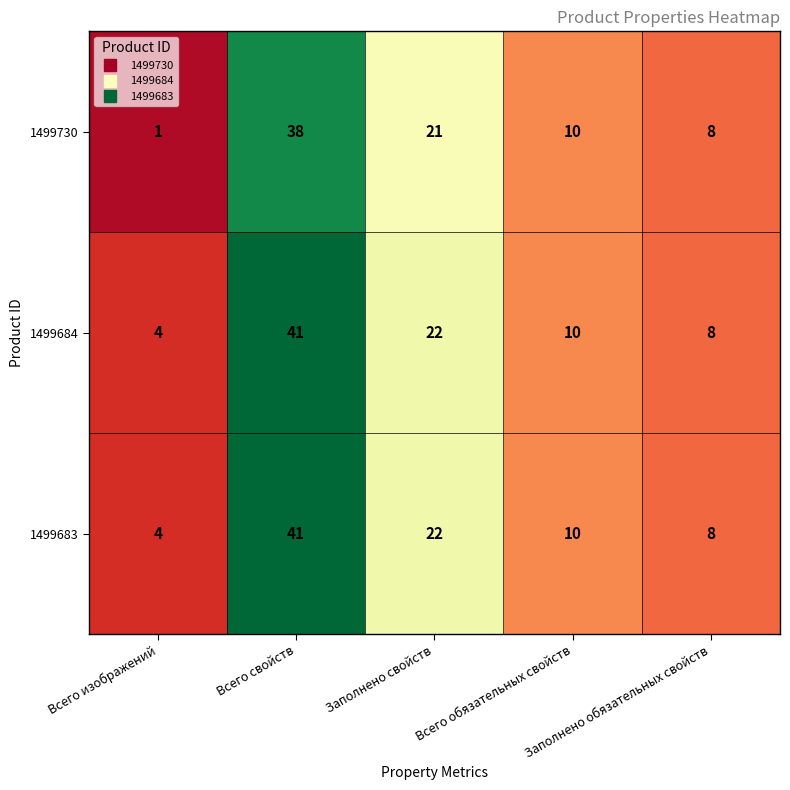

What is the minimum value for 1499684?

4